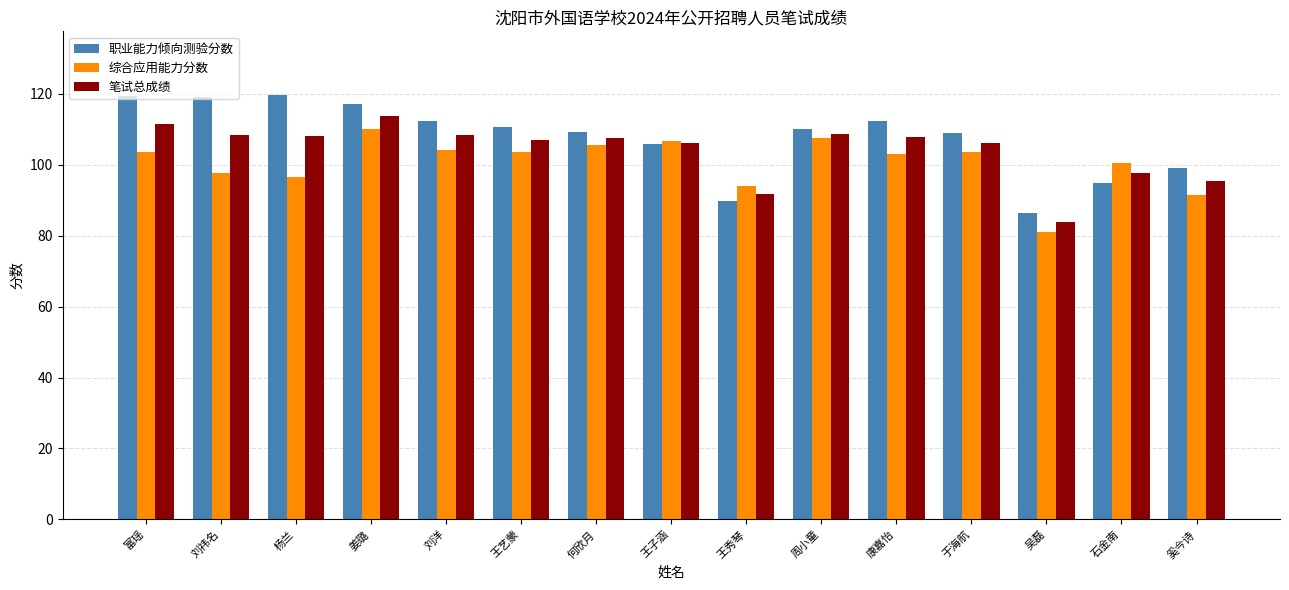

Which series has the largest total across all categories?

职业能力倾向测验分数